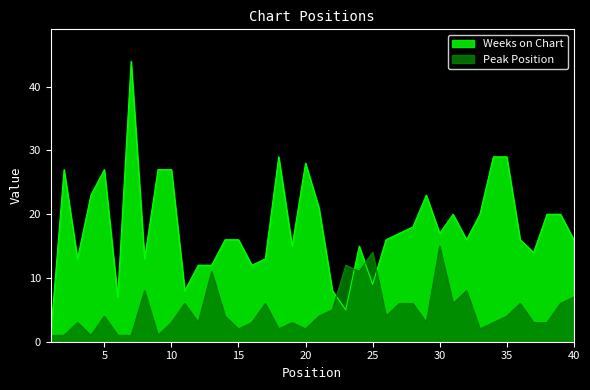

What is the approximate value of Peak Position at 23?

12